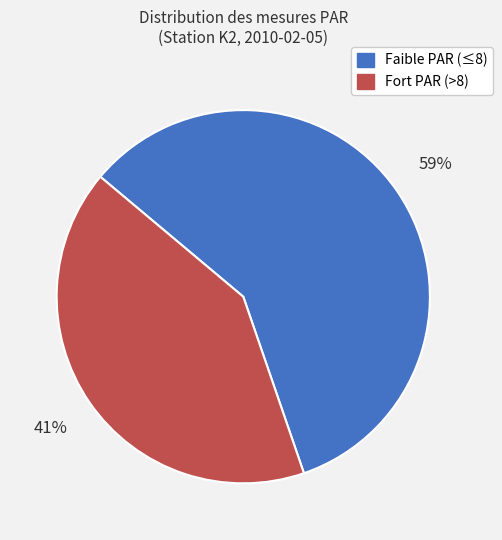

To the nearest percent, what is the average slice percentage?

50%